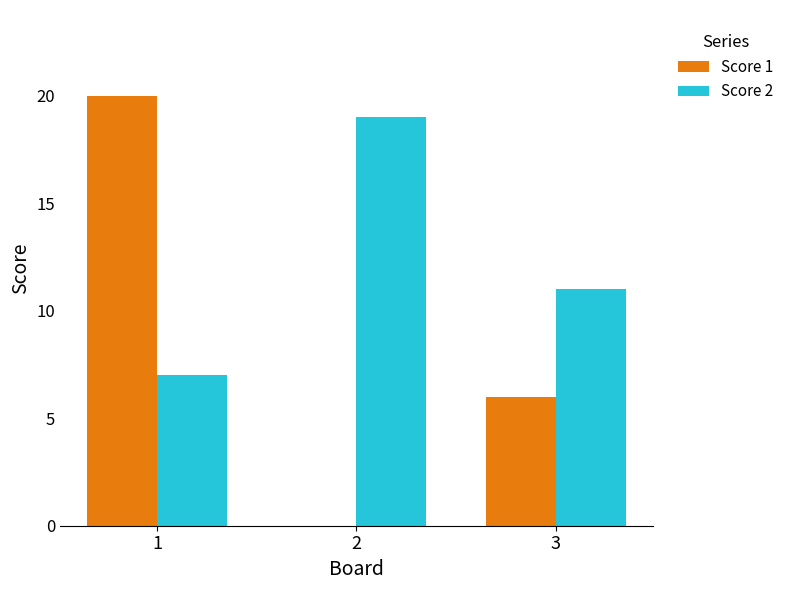

What is the greatest value displayed?

20